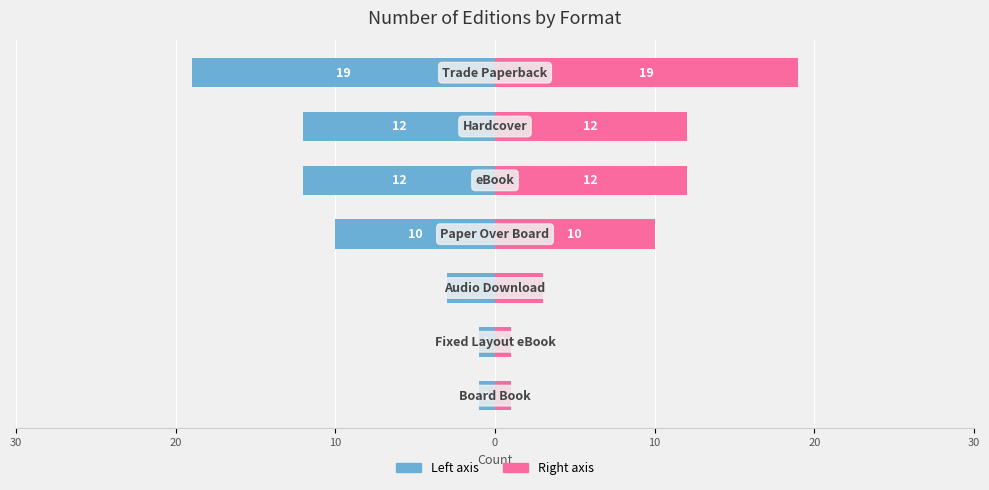

Is the value of Count (pink) at 20 greater than the value of Count (blue) at 20?

Yes